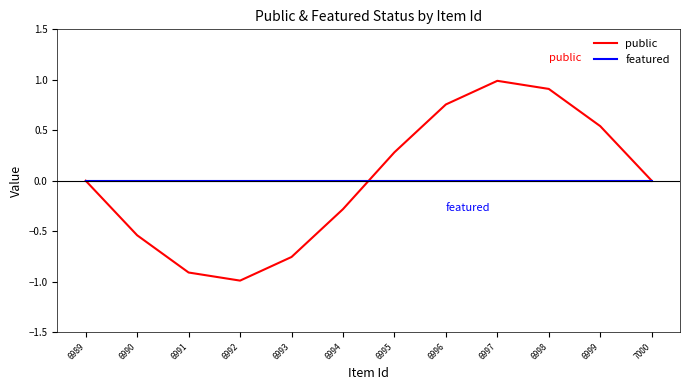

How many lines are shown in the chart?

2